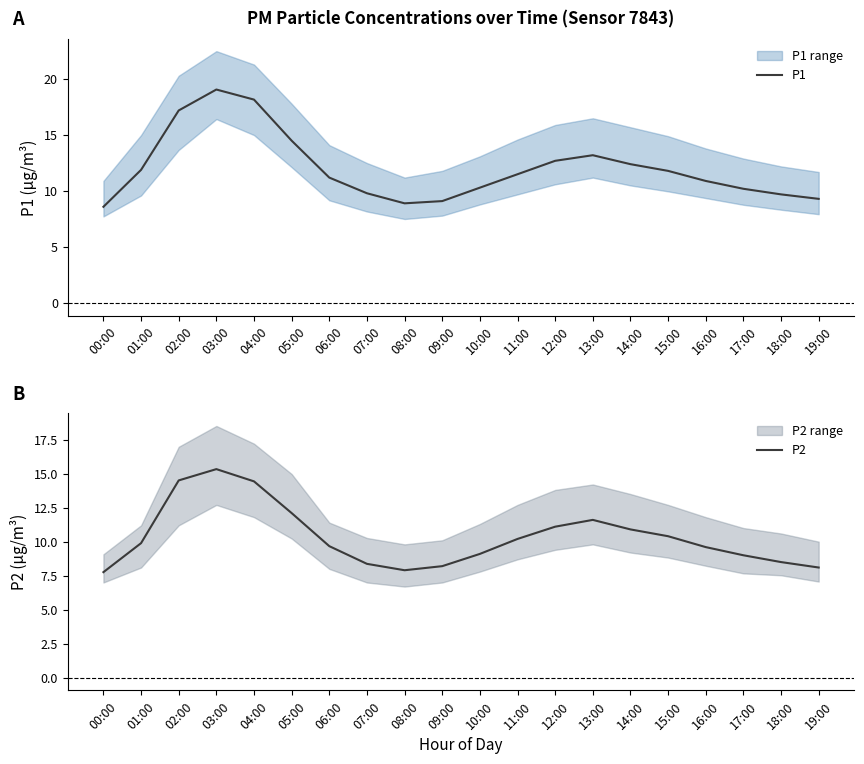

Is the value of P1 at 18:00 greater than the value of P2 at 06:00?

Yes